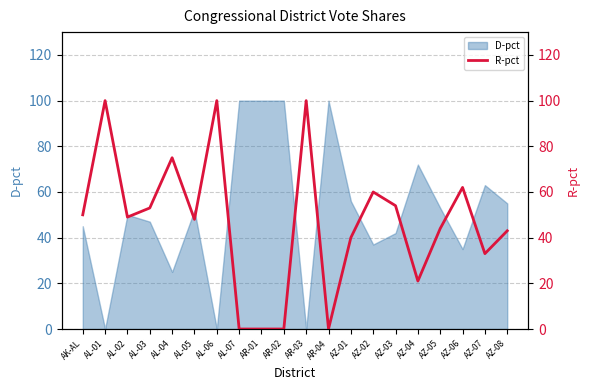

The D-pct series shows 63 at AZ-07. True or false?

True